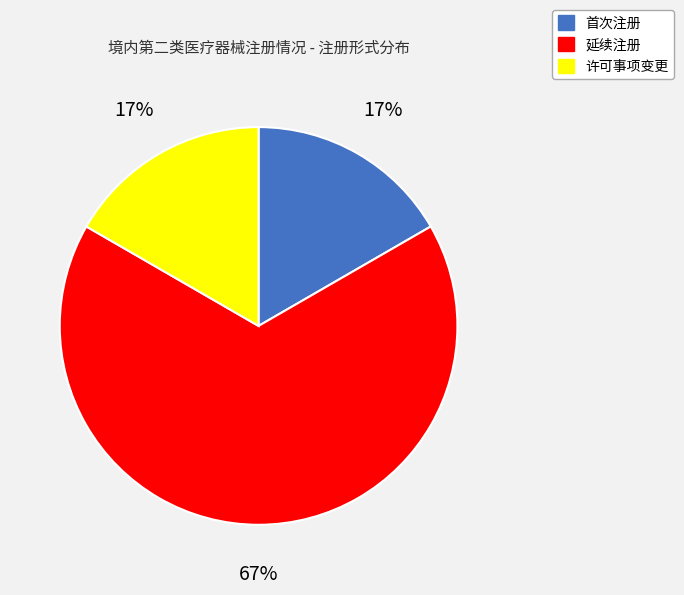

Is it true that 许可事项变更 is 17% of the pie?

True